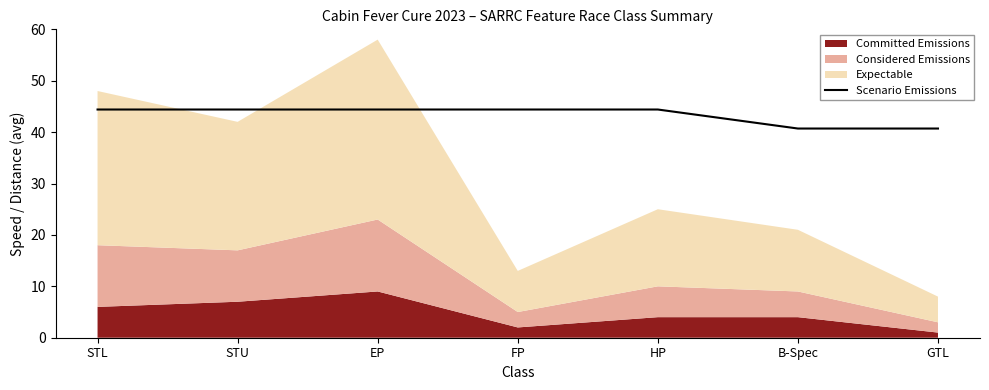

What is the label of the 5th point from the right?

EP